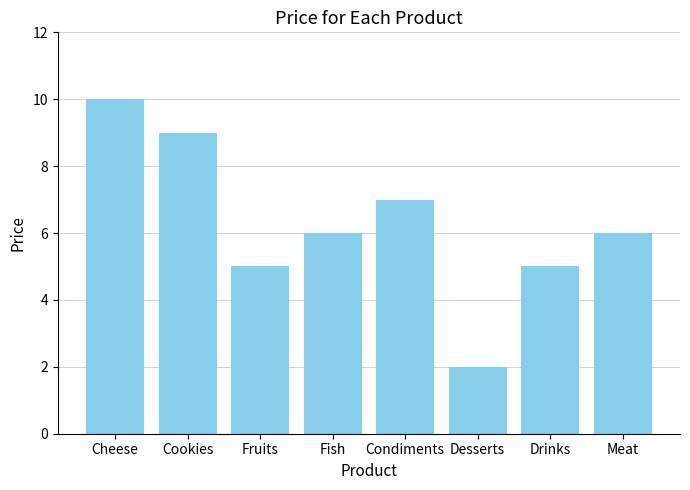

What is the sum of the values at Fish and Cookies?

15